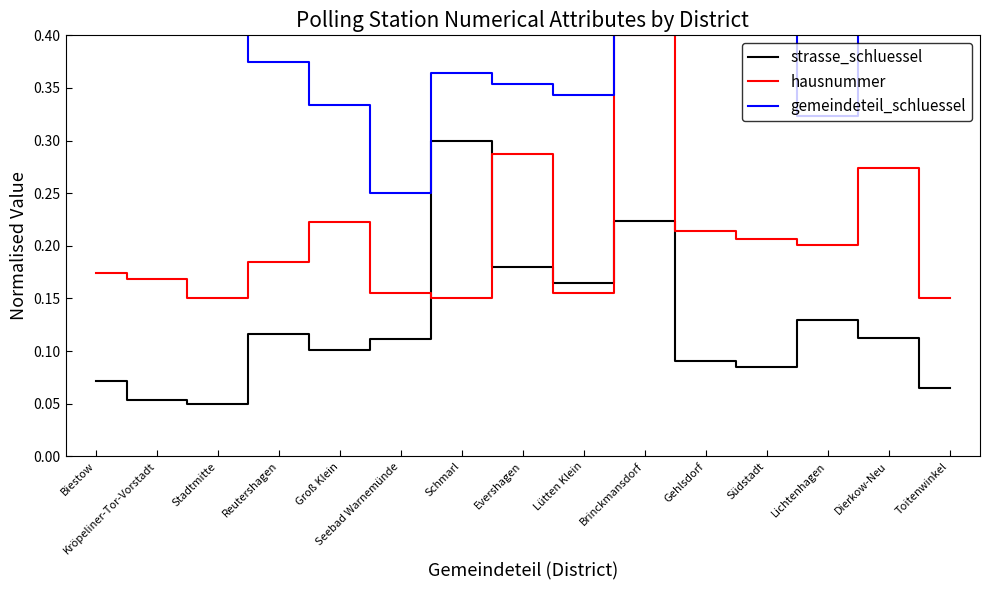

What is the difference between the highest and lowest values at Evershagen?

0.2